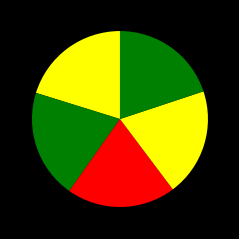

Count the number of slices in the pie.

5